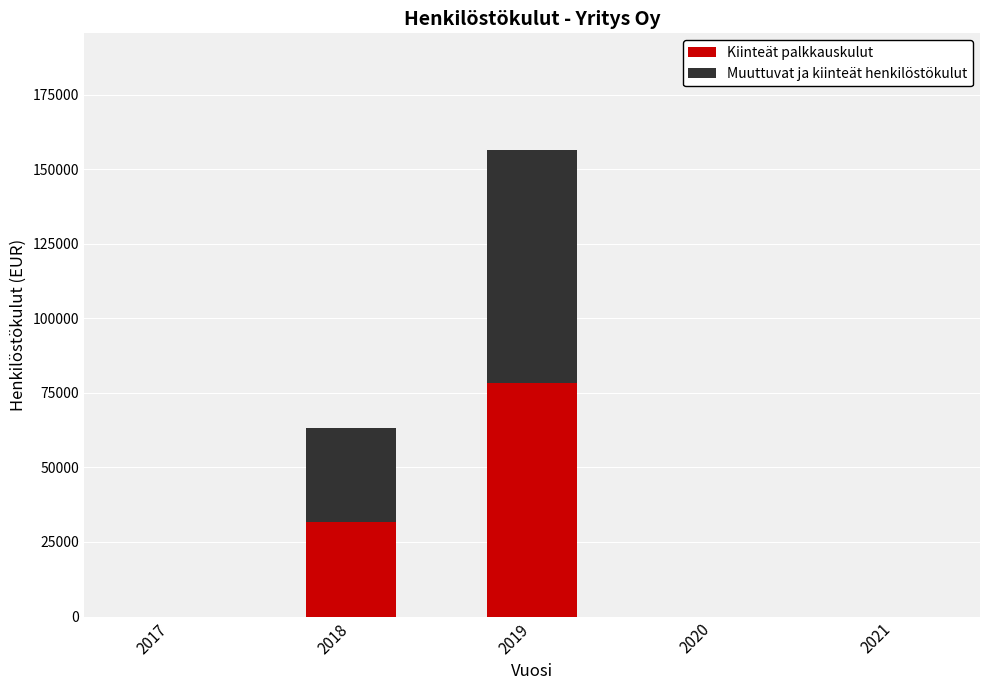

How many distinct data groups are displayed?

2